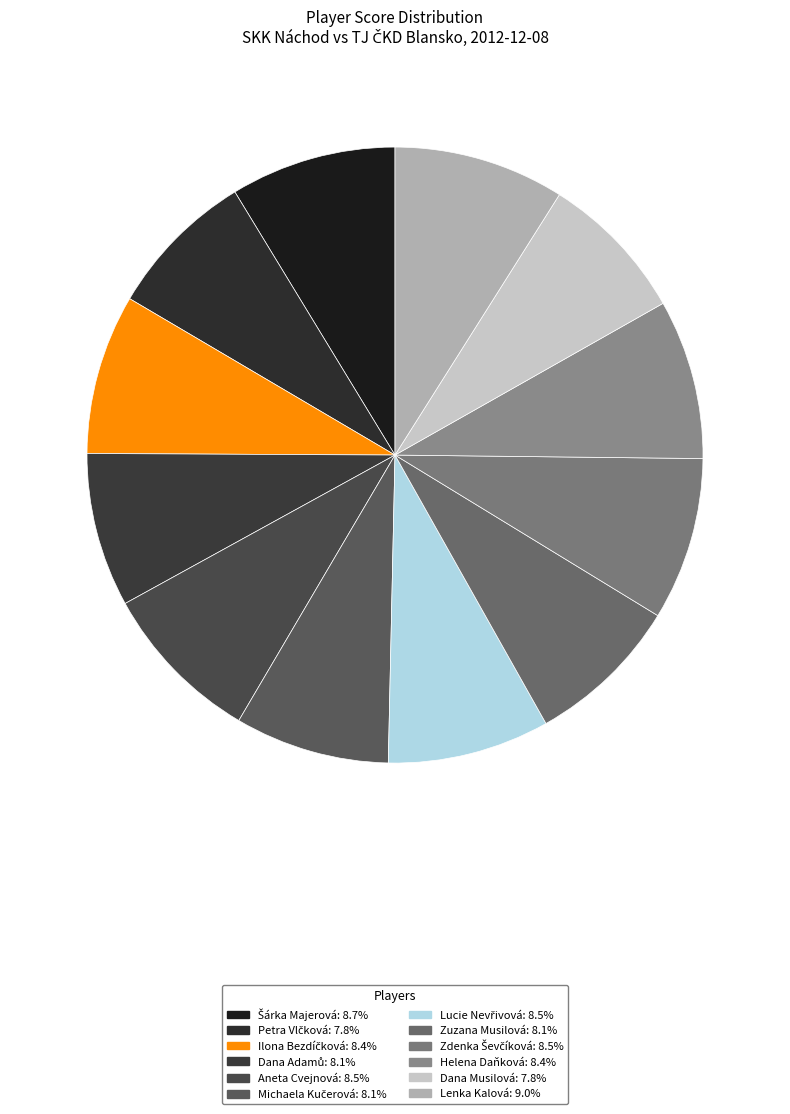

What is the ratio of the value at Lenka Kalová to the value at Dana Musilová?

1.1